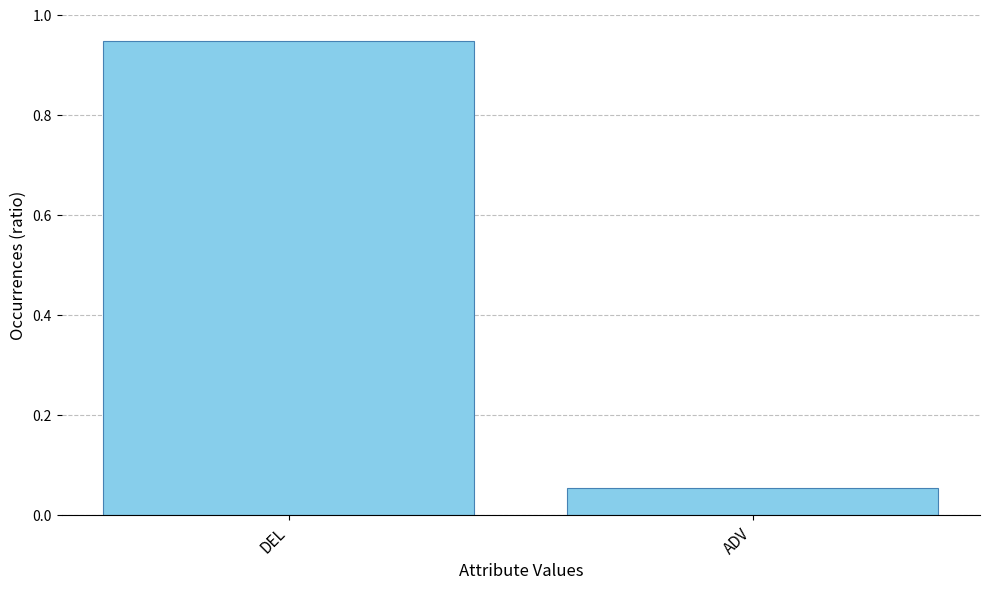

What is the label of the 2nd bar from the left?

ADV